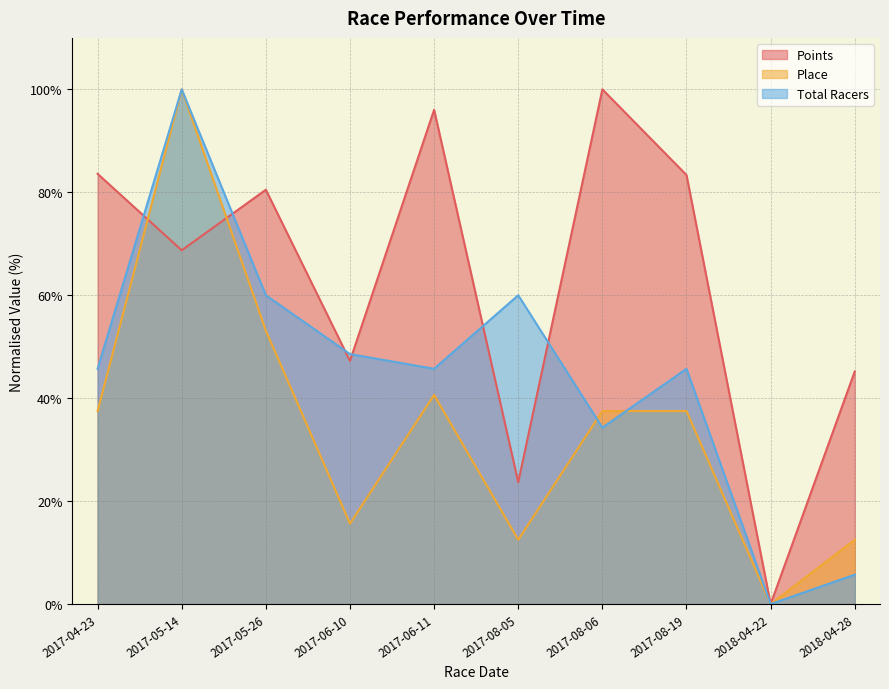

What is the difference between the second highest and minimum values in the Total Racers series?

60.0